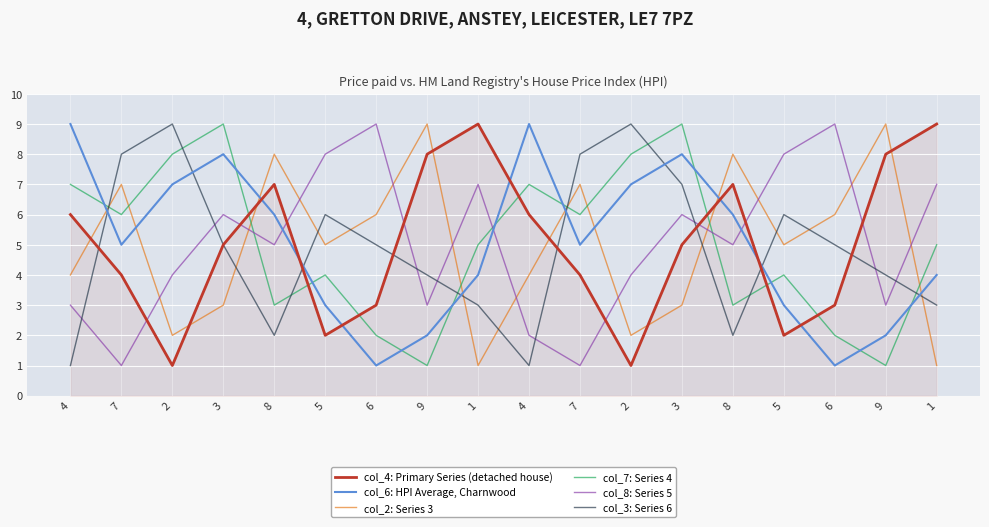

Which series has the widest spread of values?

col_4: Primary Series (detached house)